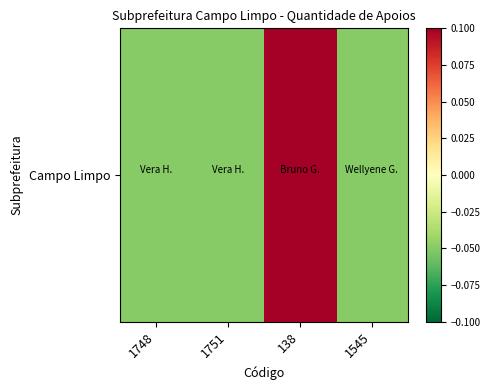

Reading left to right, transcribe all the data shown in this chart.

-0.0	-0.0	0.1	-0.0